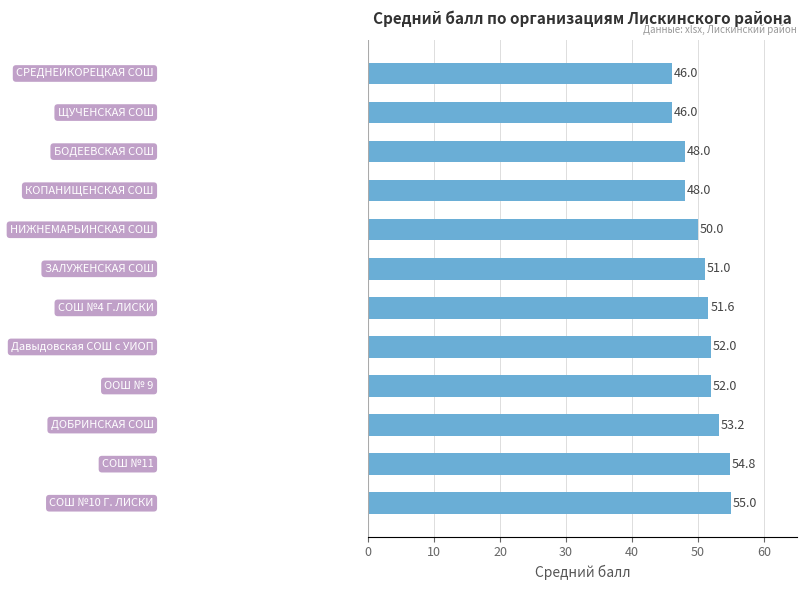

What is the smallest value displayed?

46.0